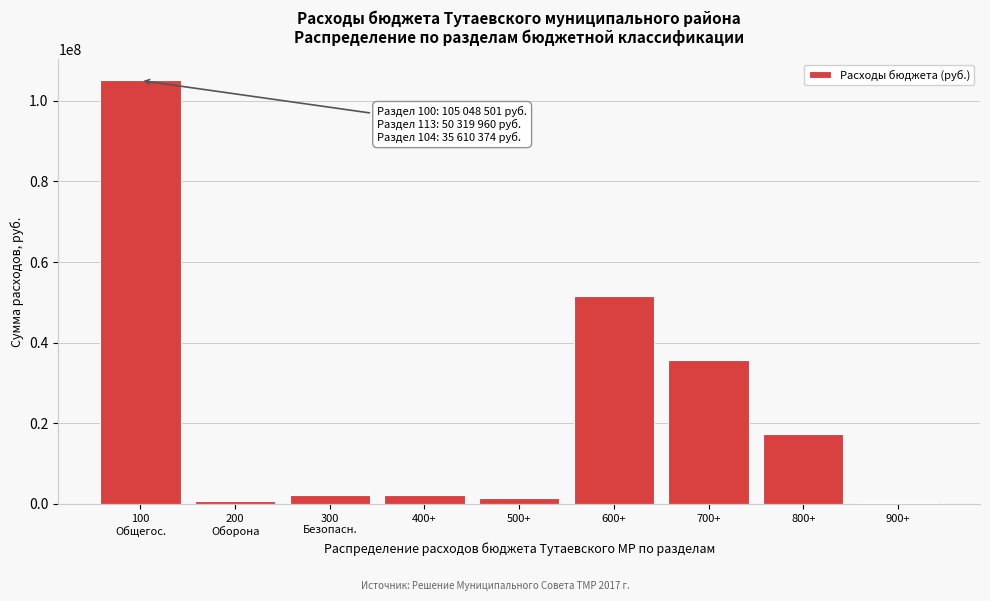

The value at 600+ is 51487013. True or false?

True